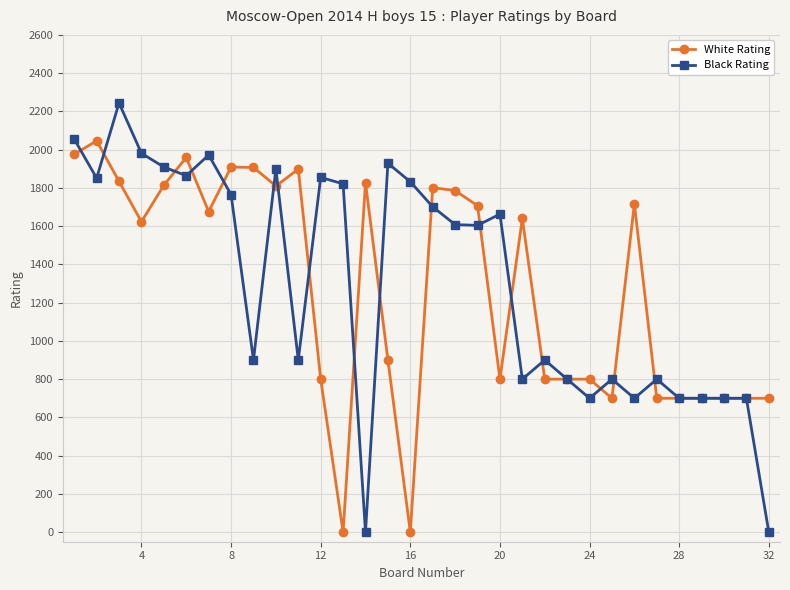

How many series are shown in this chart?

2